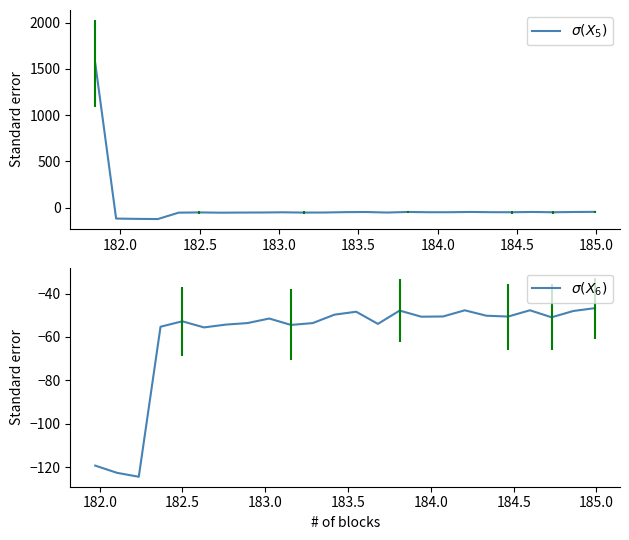

At which category does the chart reach its peak across all series?

181.8418